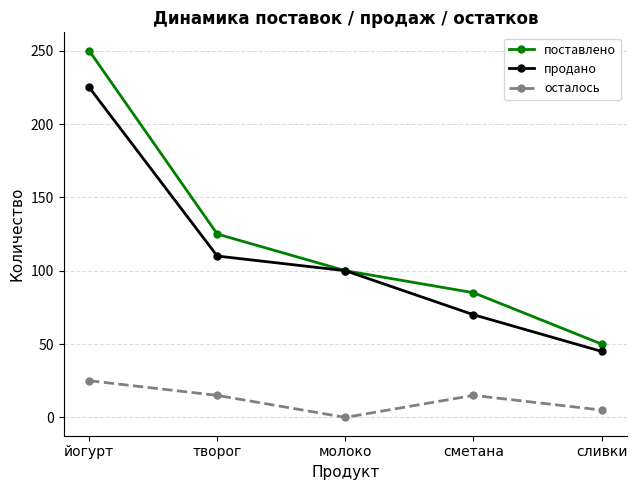

What position from the left is творог?

2